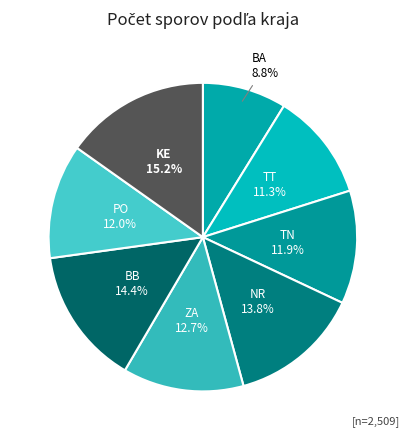

What percentage is NOT represented by PO?

88.0%